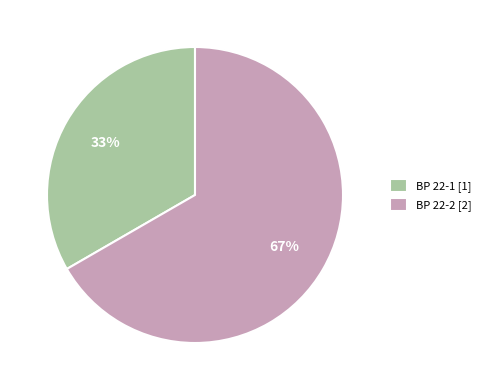

To the nearest percent, what portion does BP 22-1 represent?

33%